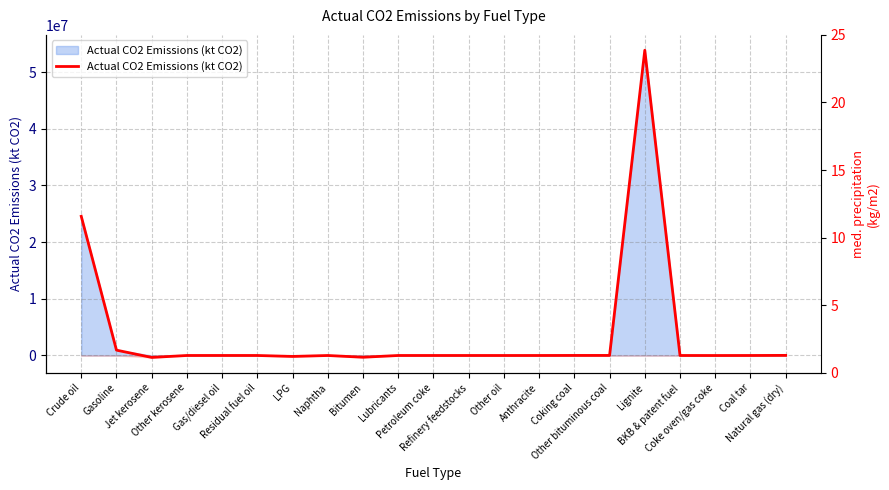

What is the sum of all values?

78562608.7